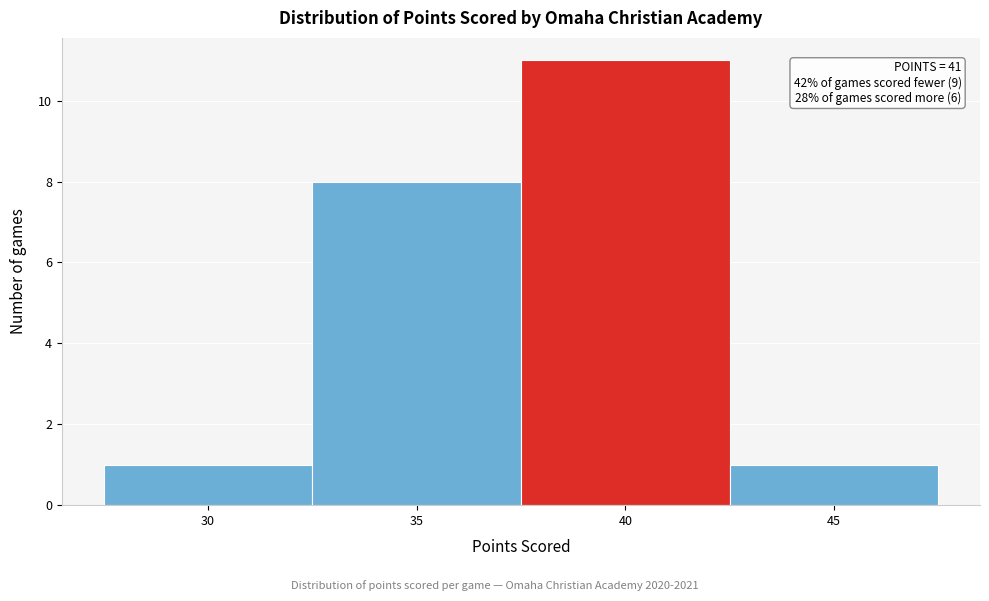

Reading left to right, extract all data points from this chart.

30=1	35=8	40=11	45=1